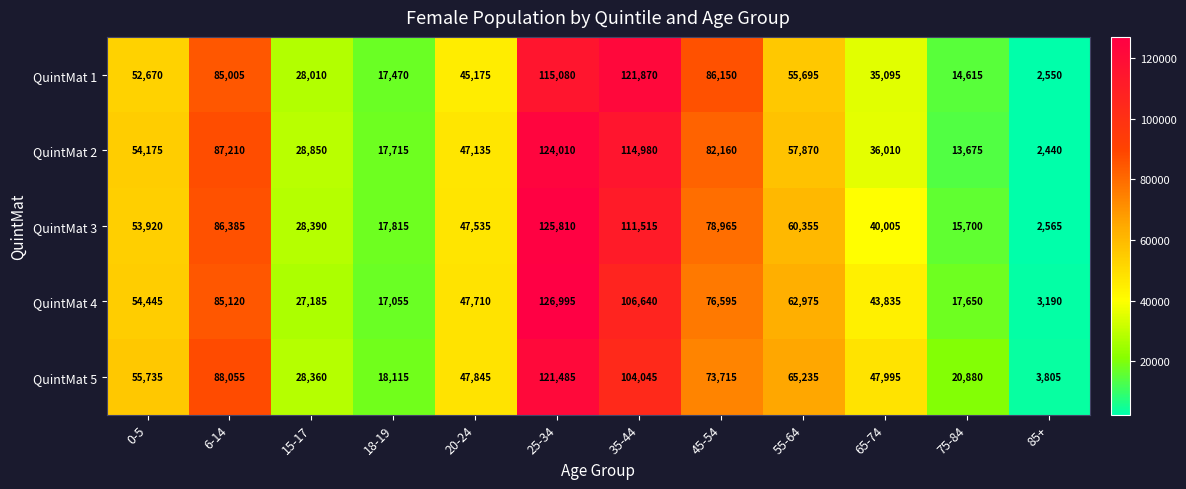

Which category has the lowest value in the QuintMat 3 series?

85+